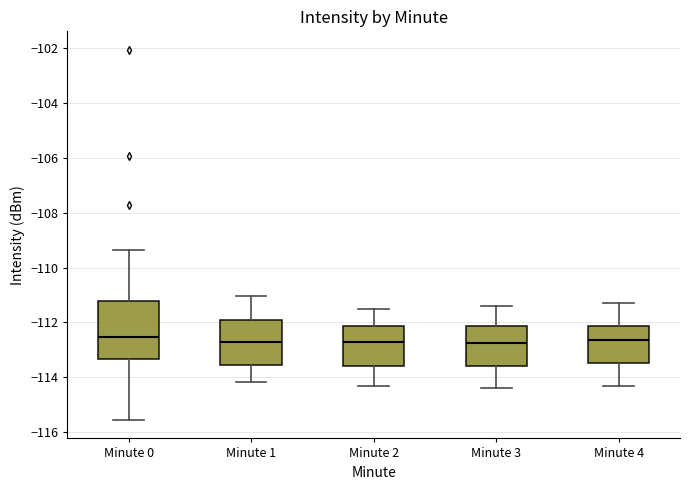

Which box is the tallest, from its lower edge to its upper edge?

Minute 0